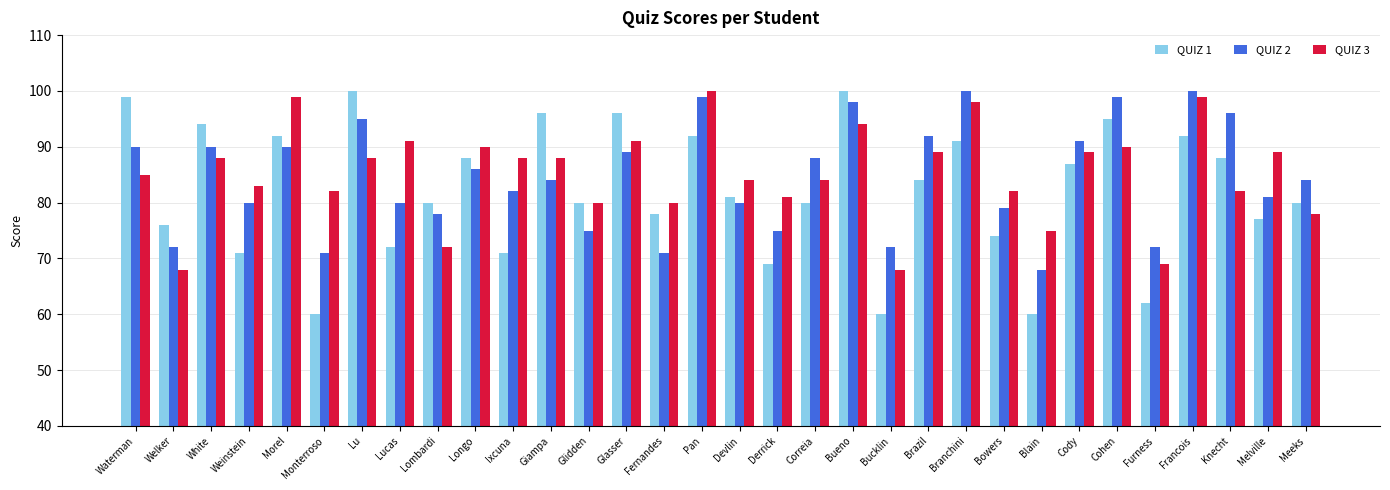

The QUIZ 1 series shows 120 at Ixcuna. True or false?

False